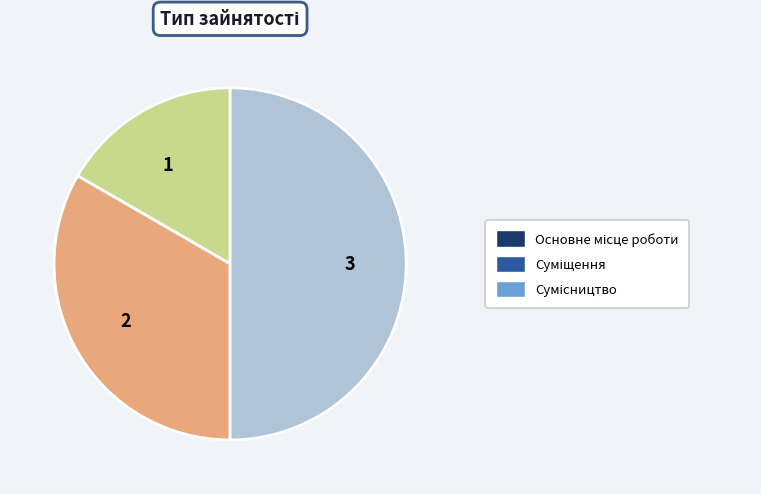

How many slices are in this pie chart?

3